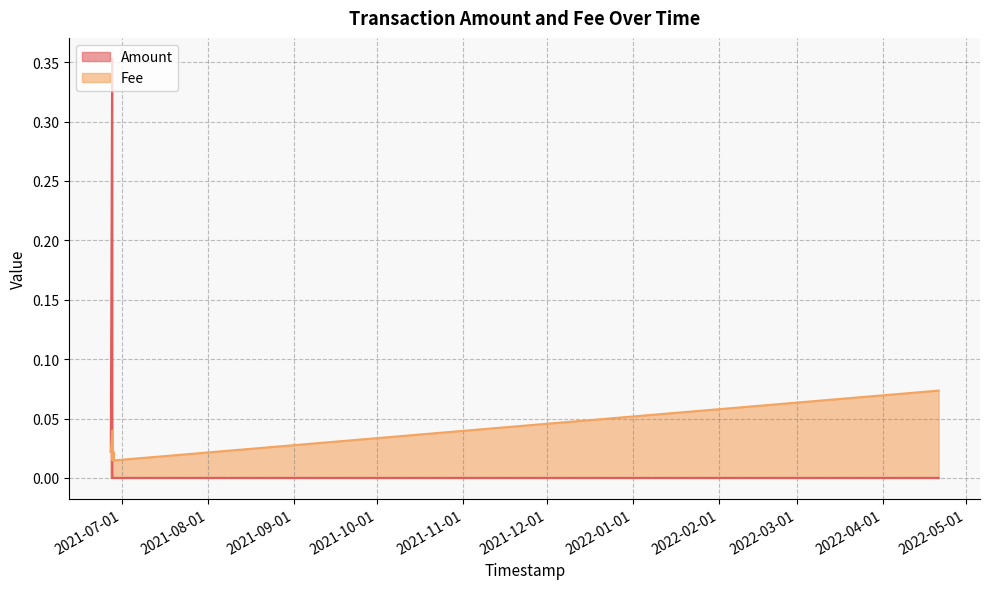

Which series has the largest total across all categories?

Amount